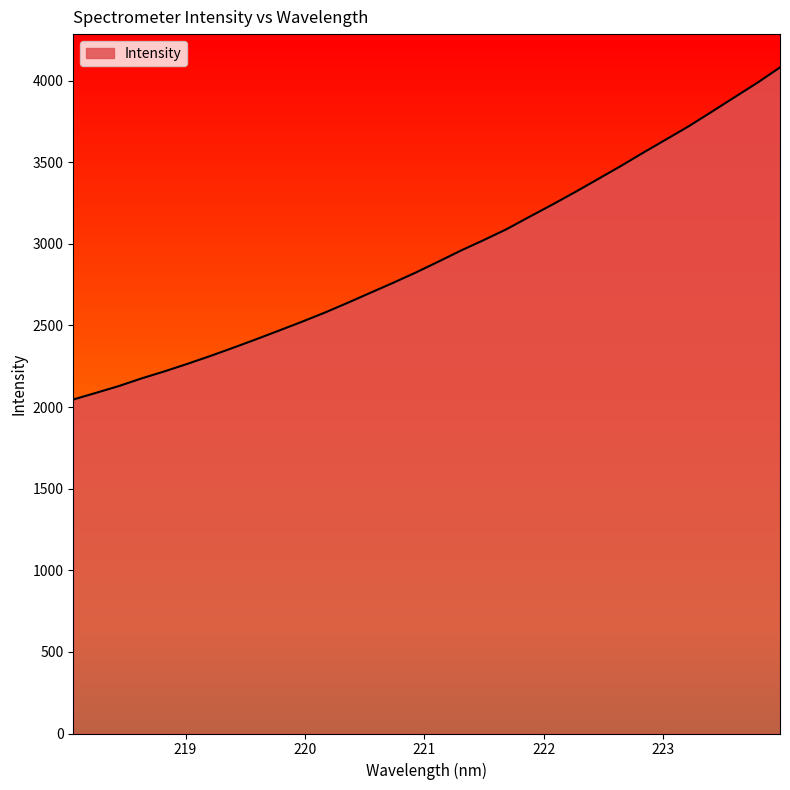

What is the greatest value displayed?

4080.7